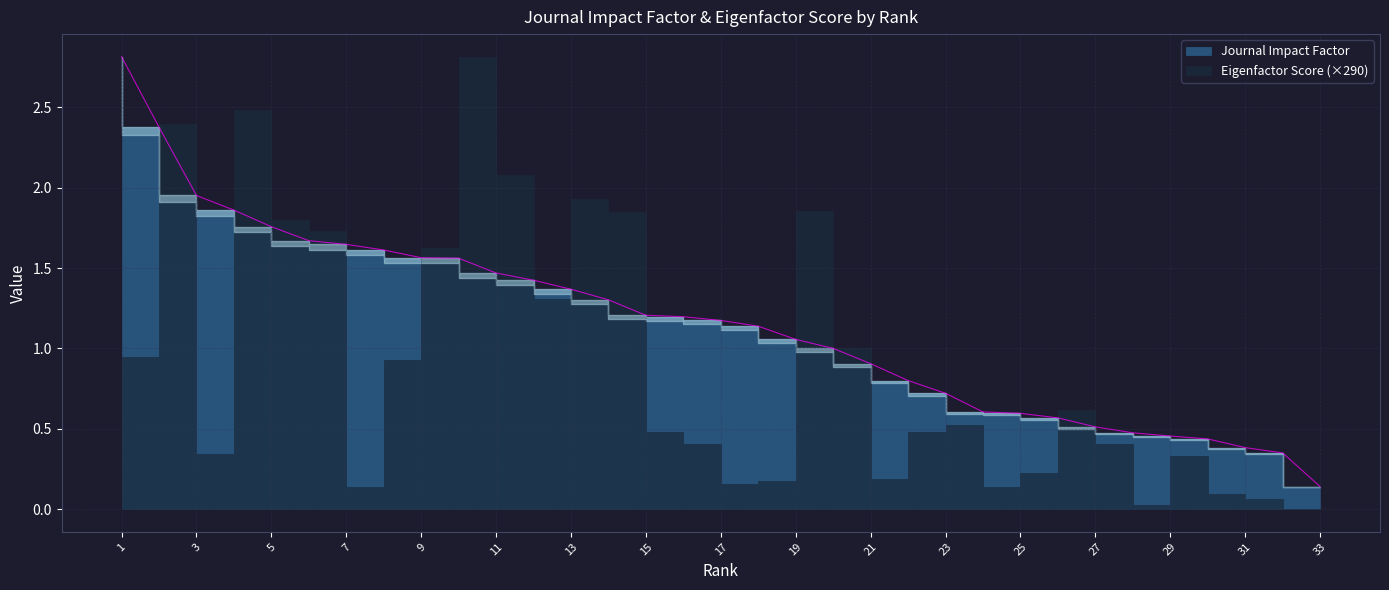

What is the value of the 32nd point from the left?

0.3